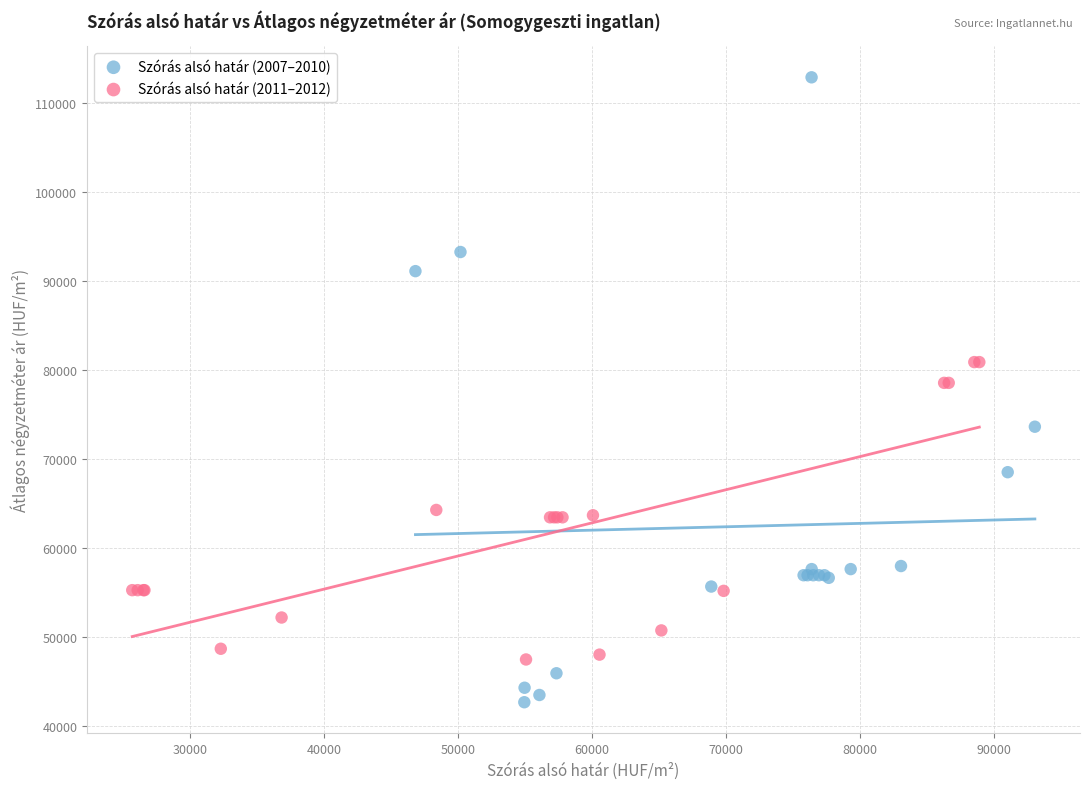

Which series contains the highest Y value?

Szórás alsó határ (2007–2010)